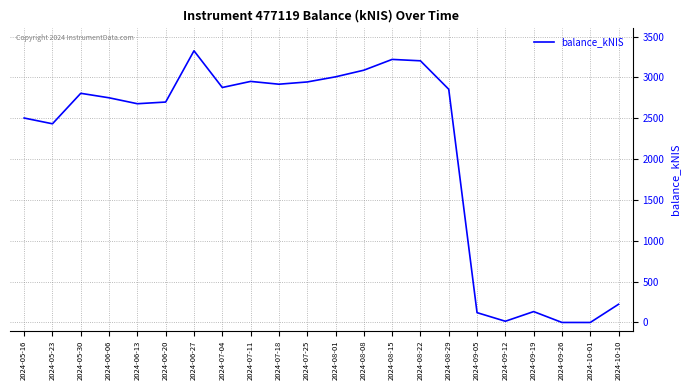

What is the difference between the maximum and minimum values?

3325.1